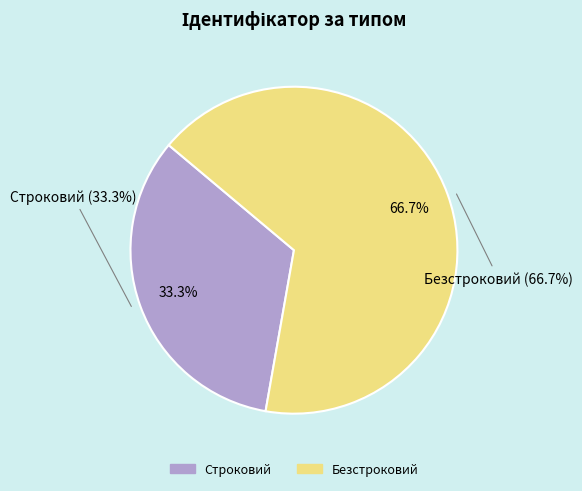

What is the ratio of the value at Строковий to the value at Безстроковий?

0.5